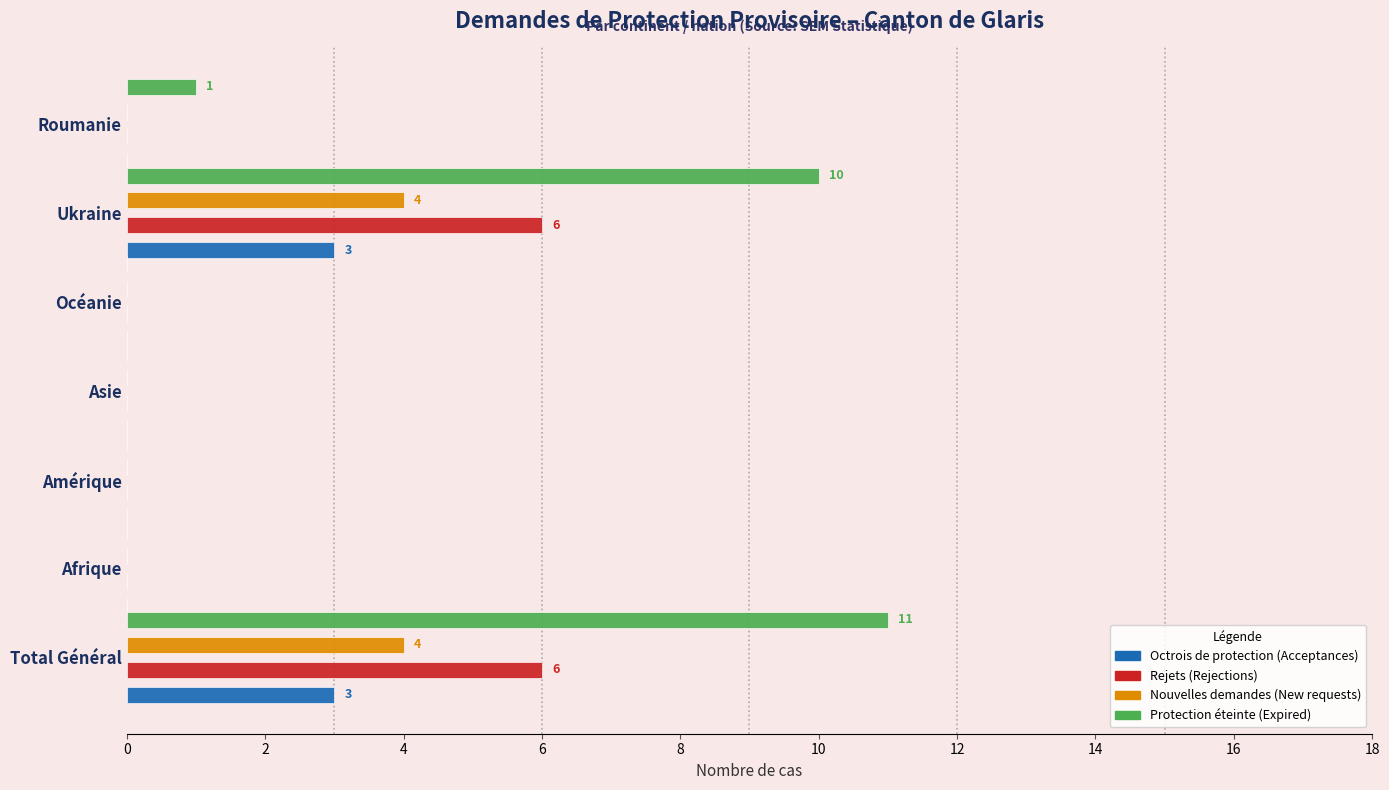

What are all the series names shown in the legend?

Octrois de protection (Acceptances), Rejets (Rejections), Nouvelles demandes (New requests), Protection éteinte (Expired)